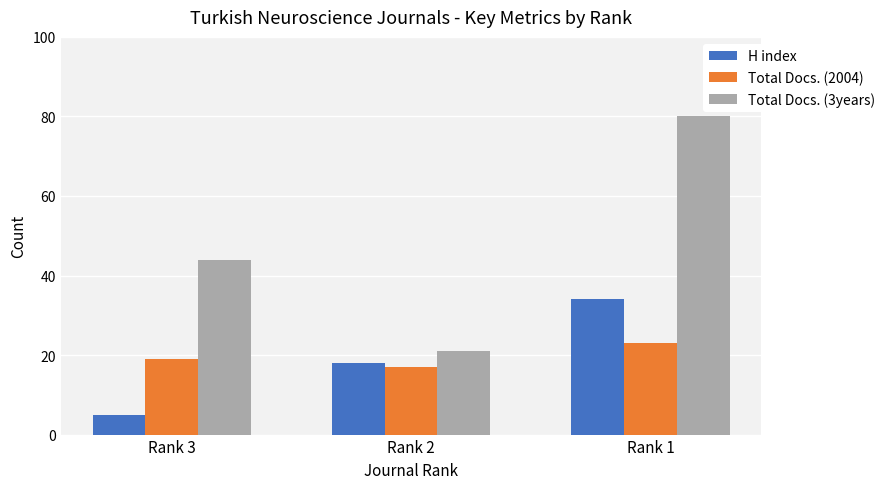

At which label does Total Docs. (3years) reach its minimum?

Rank 2